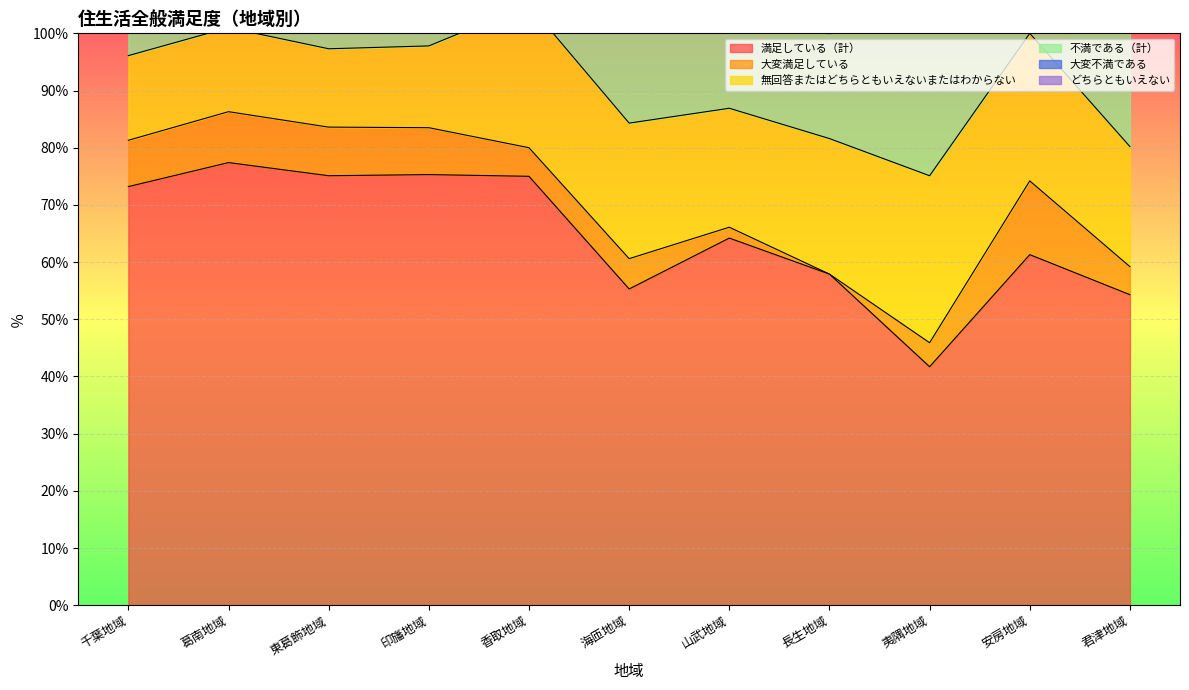

Which category has the lowest value across all series?

長生地域